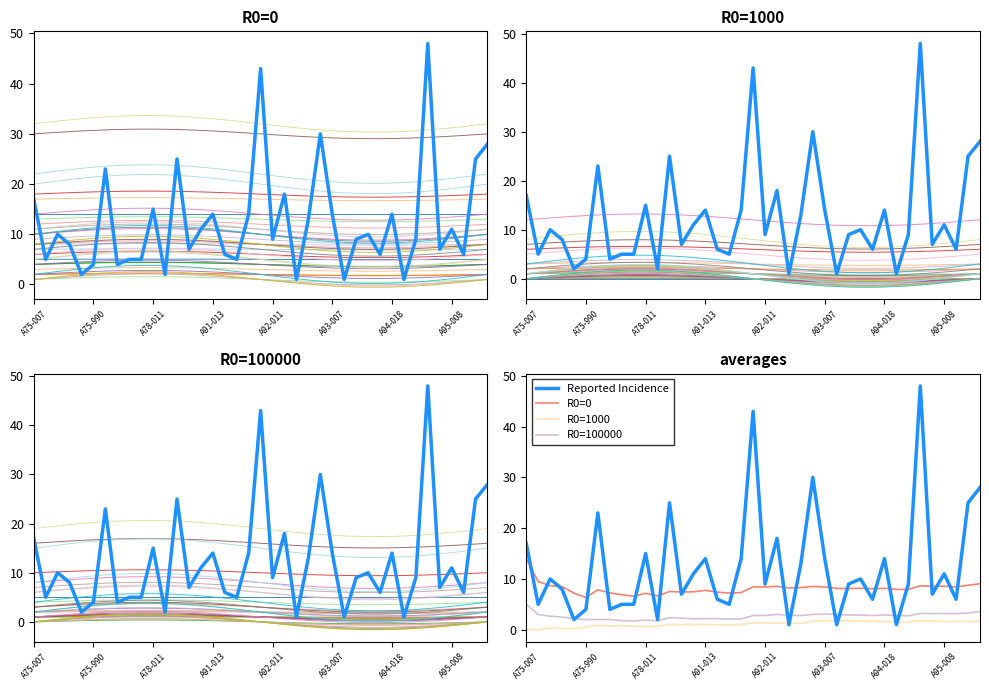

At which category does the chart reach its minimum across all series?

A75-007